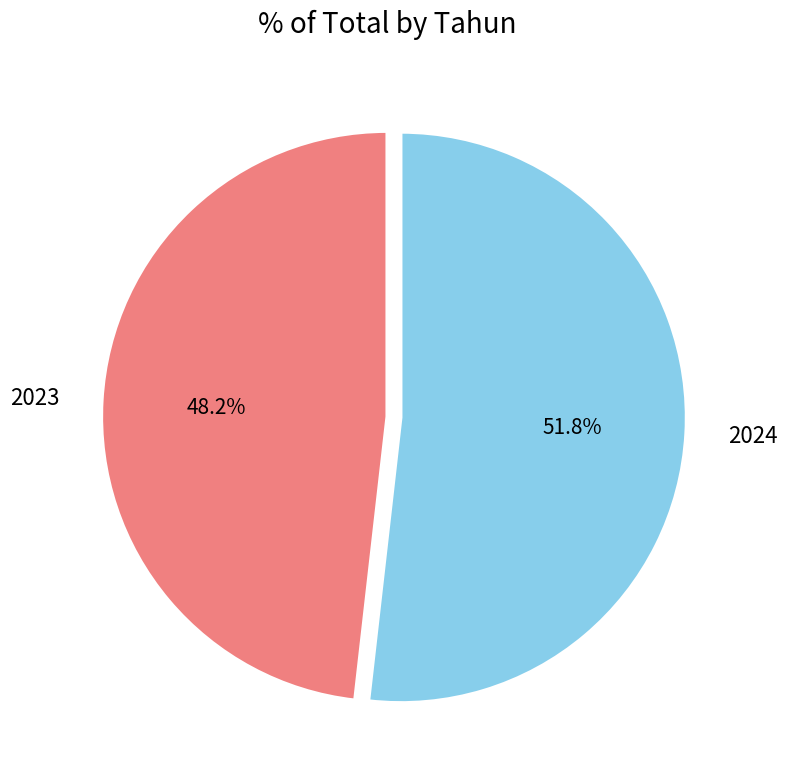

Do 2024 and 2023 together represent more than half of the pie?

Yes